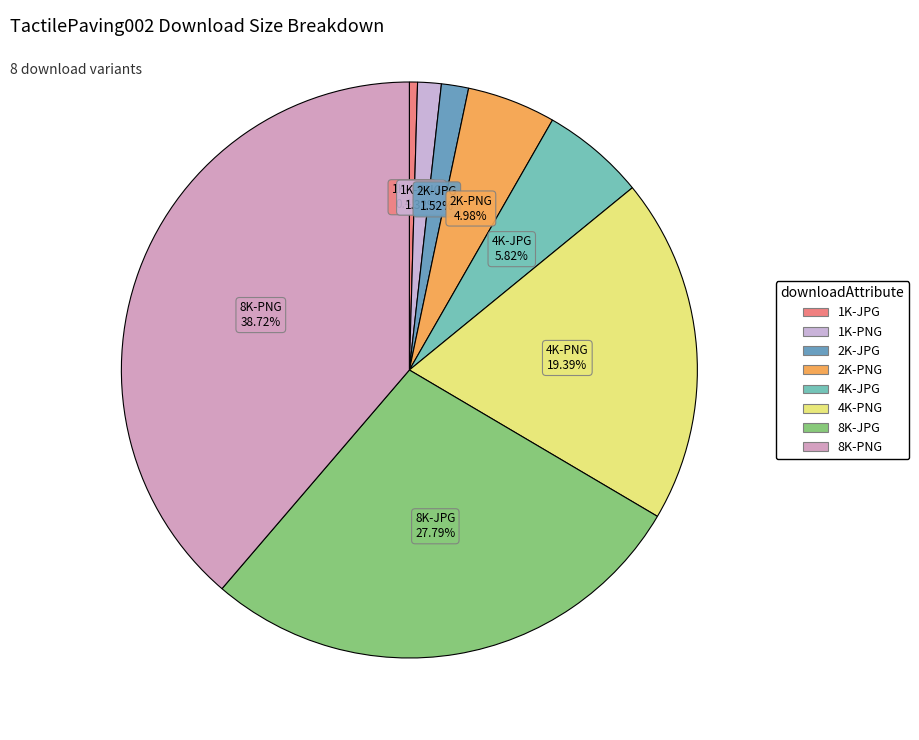

True or false: 2K-JPG accounts for 2% of the total.

True